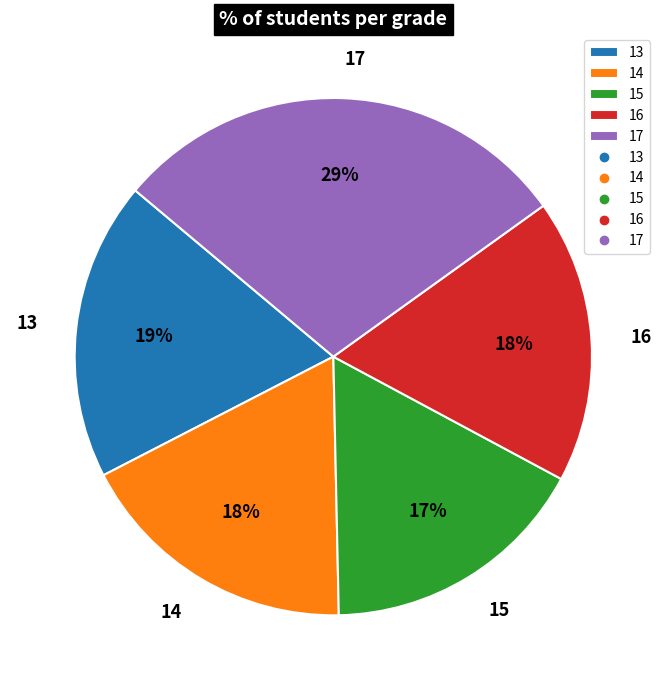

Is there any slice that represents more than half of the pie?

No